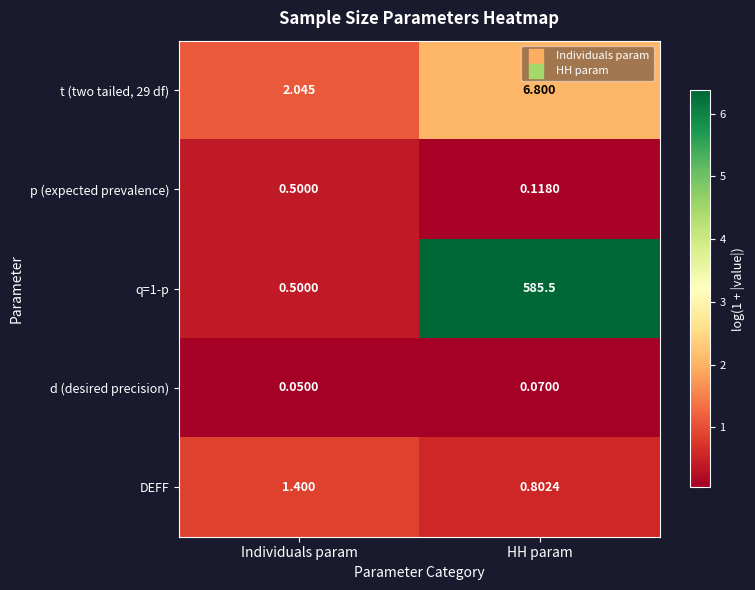

At which category does the chart reach its peak across all series?

HH param